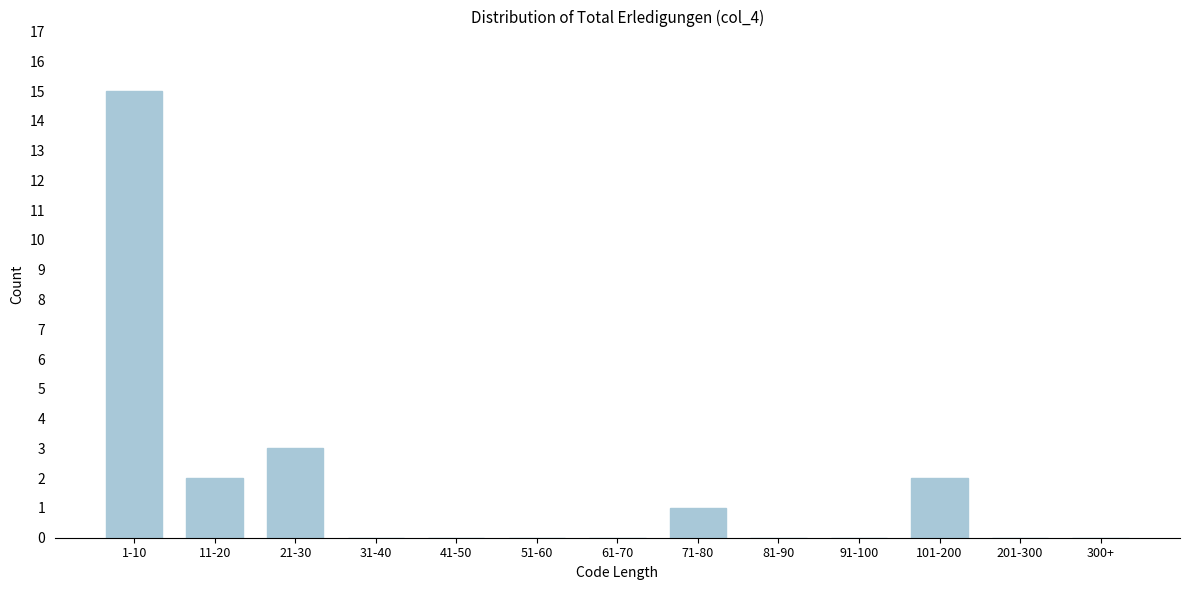

Reading right to left, what are all the values shown in this chart?

300+=0	201-300=0	101-200=2	91-100=0	81-90=0	71-80=1	61-70=0	51-60=0	41-50=0	31-40=0	21-30=3	11-20=2	1-10=15